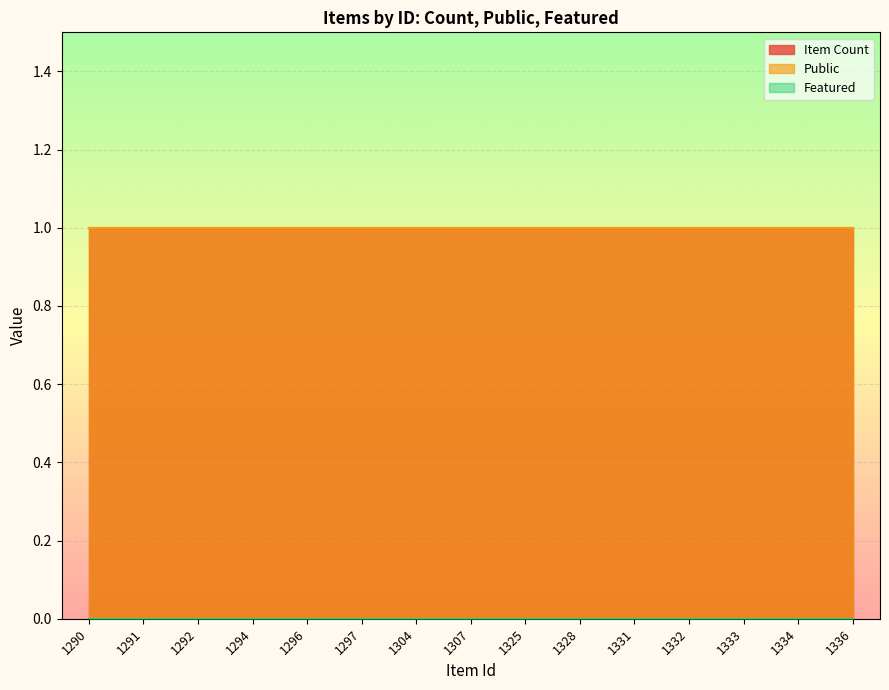

What is the value of the Public point at the 14th from the left?

1